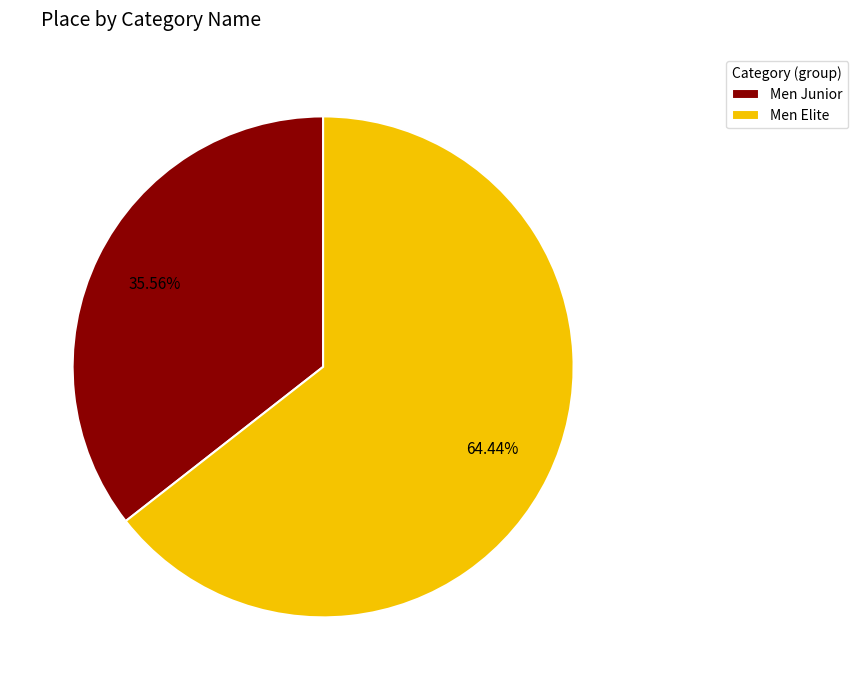

To the nearest percent, what percentage of the pie is Men Junior?

36%